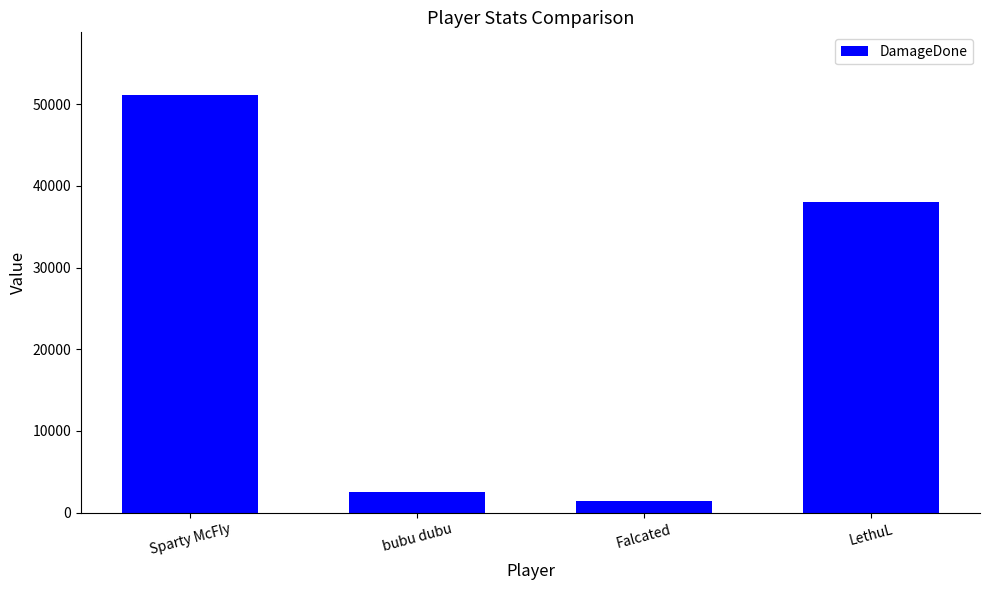

Which label corresponds to the smallest value in the chart?

Falcated